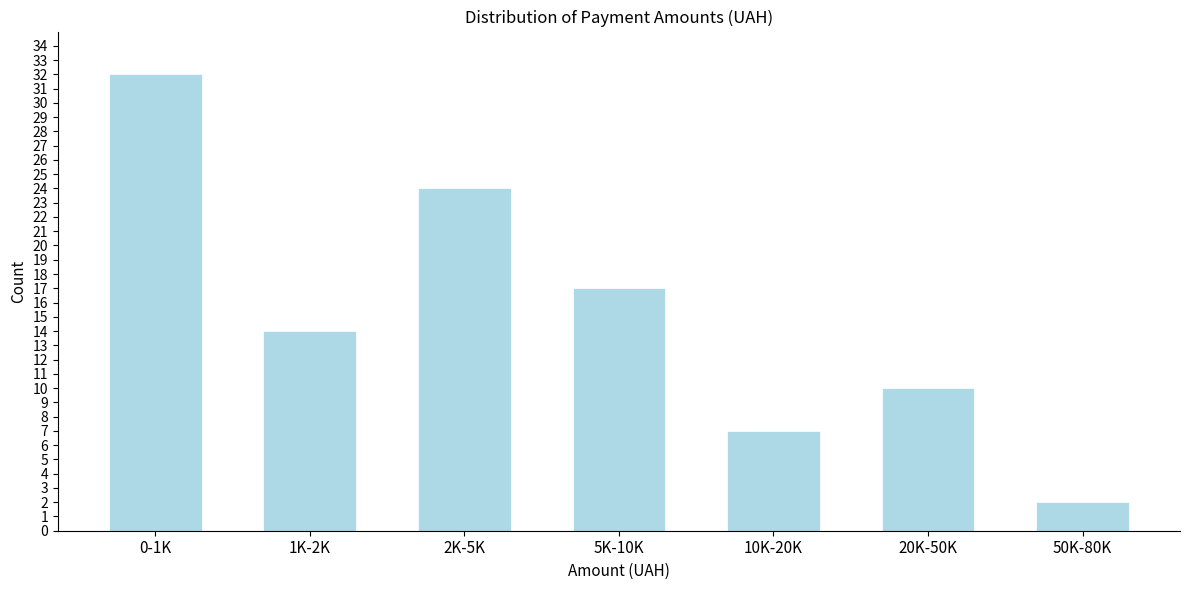

Reading left to right, transcribe all the data shown in this chart.

0-1K=32	1K-2K=14	2K-5K=24	5K-10K=17	10K-20K=7	20K-50K=10	50K-80K=2